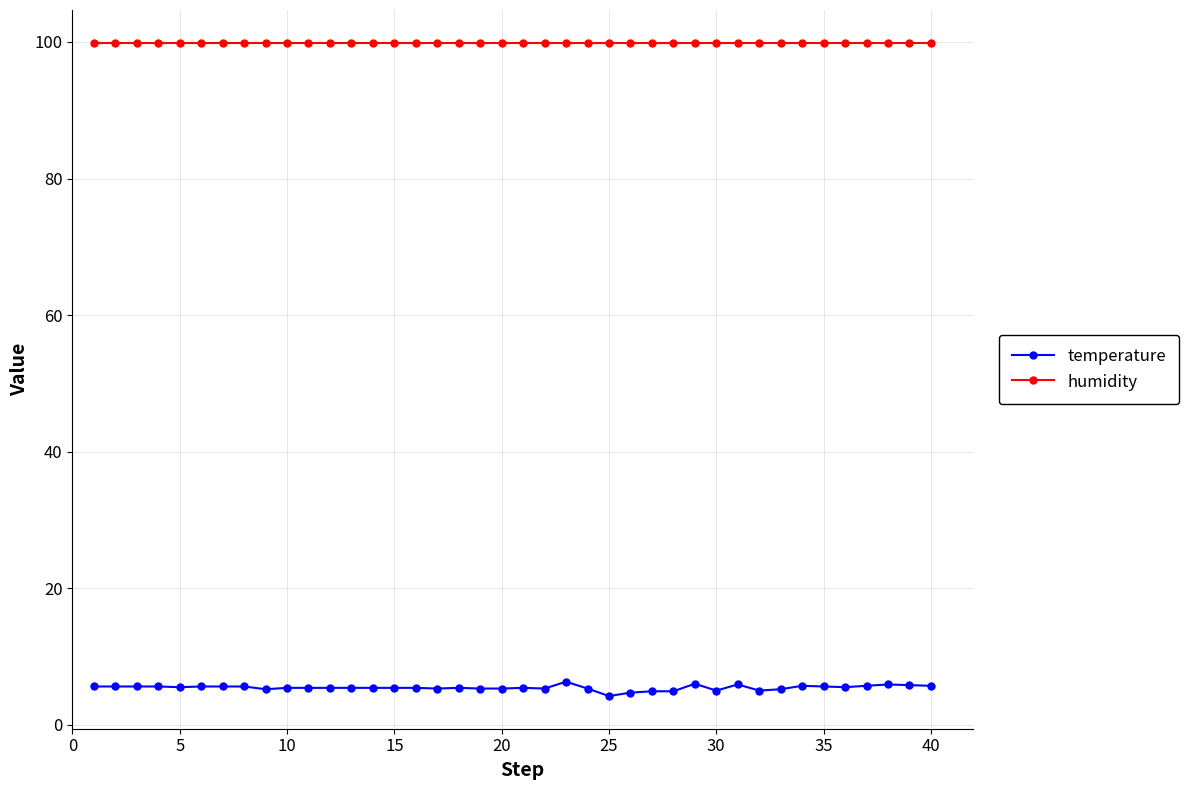

Is this an area chart (filled region under the line)?

No